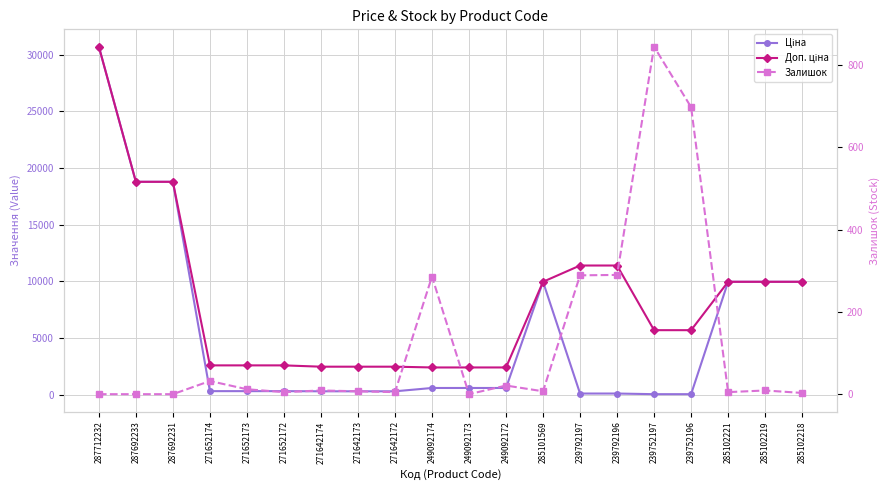

List the series in order of their peak value, lowest first.

Залишок, Ціна, Доп. ціна